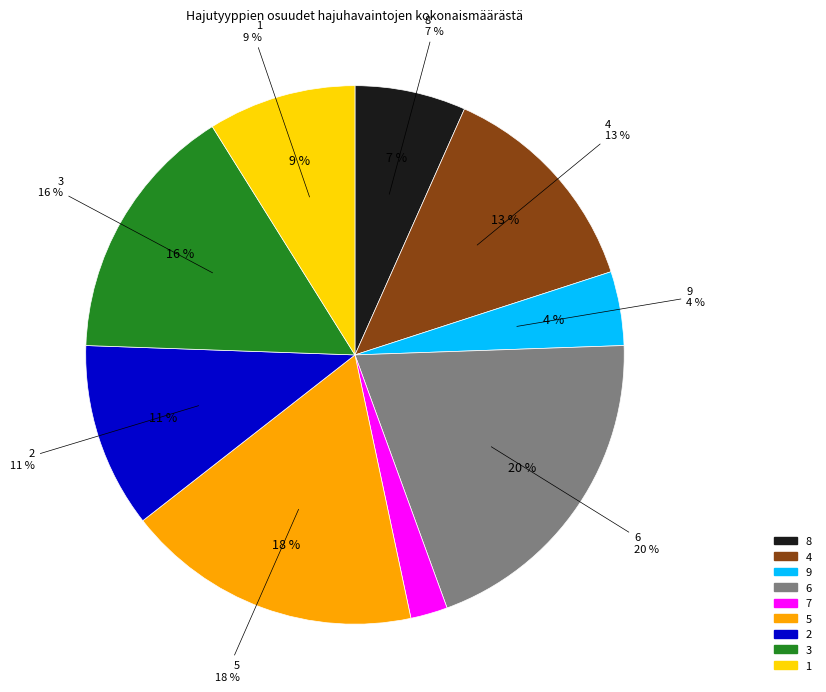

Does any single category account for the majority?

No